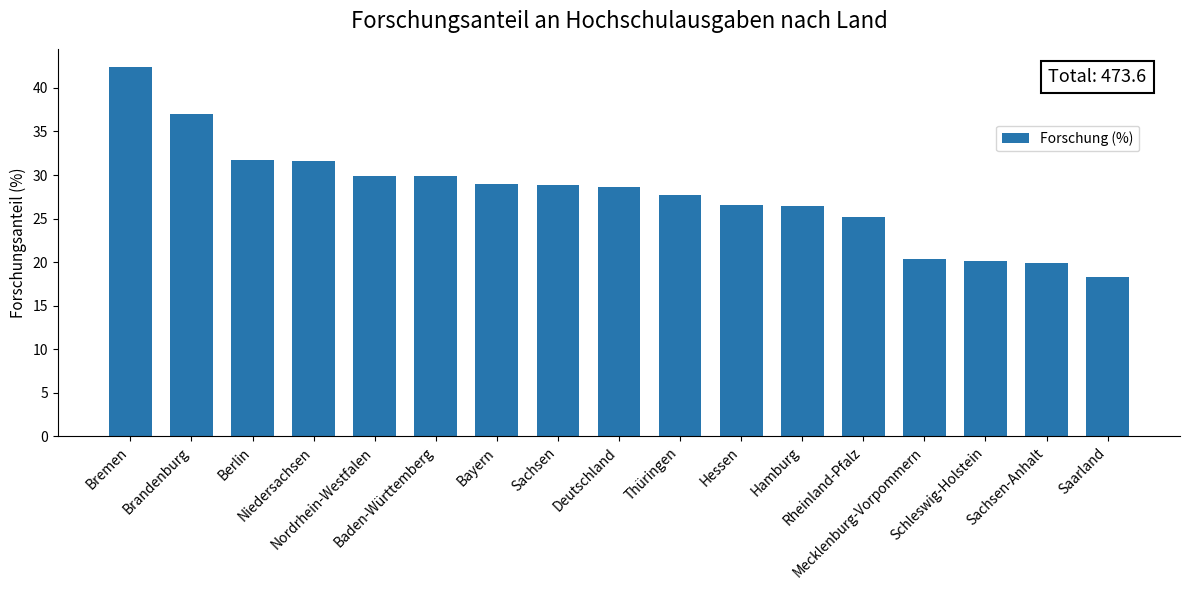

What is the sum of all values?

473.6